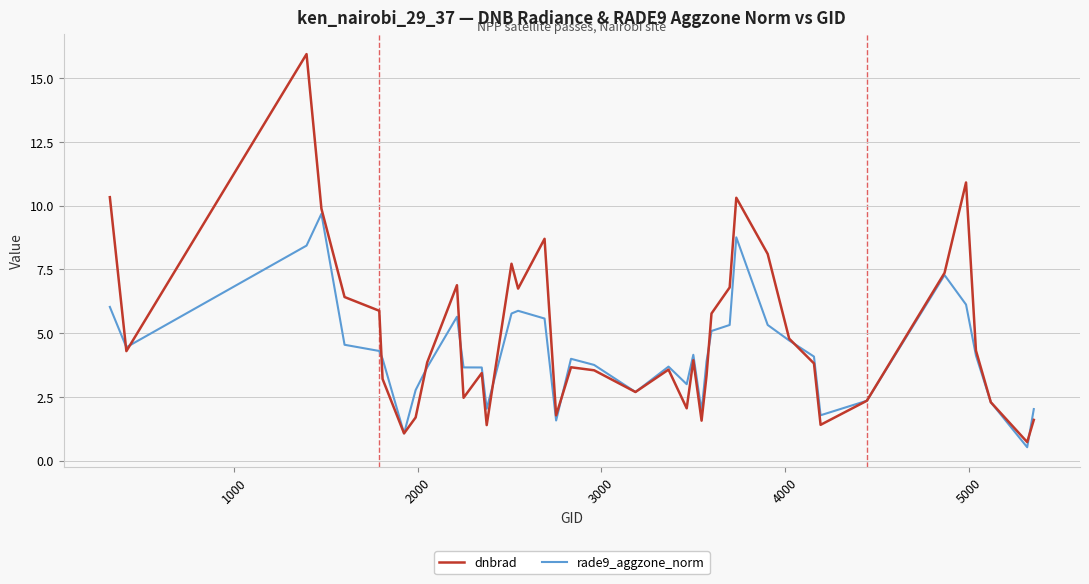

What is the highest value of the rade9_aggzone_norm series?

9.7